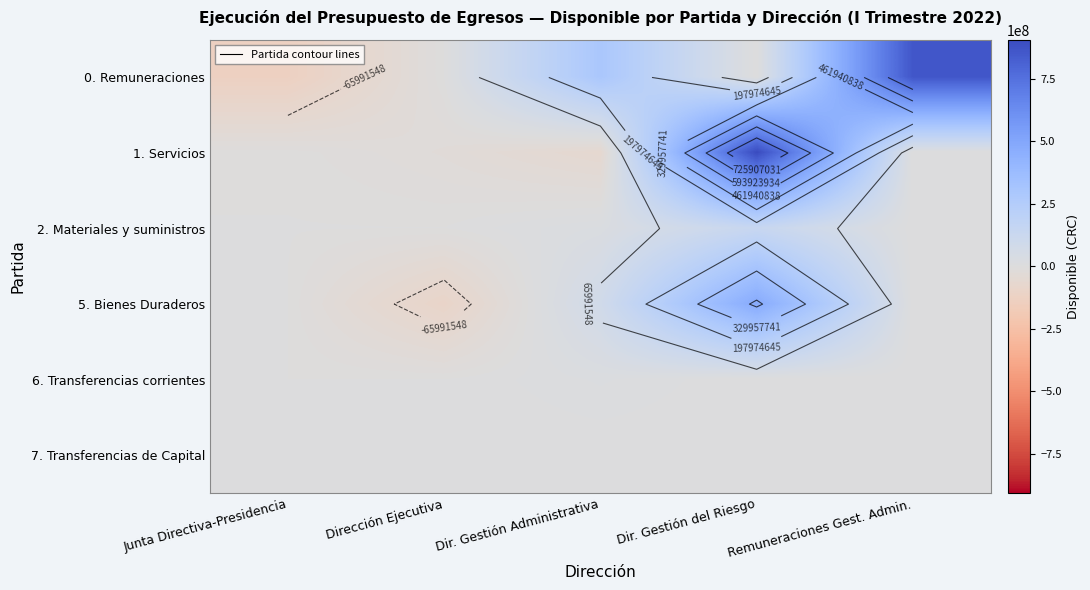

What is the maximum value shown in the chart?

907383788.7